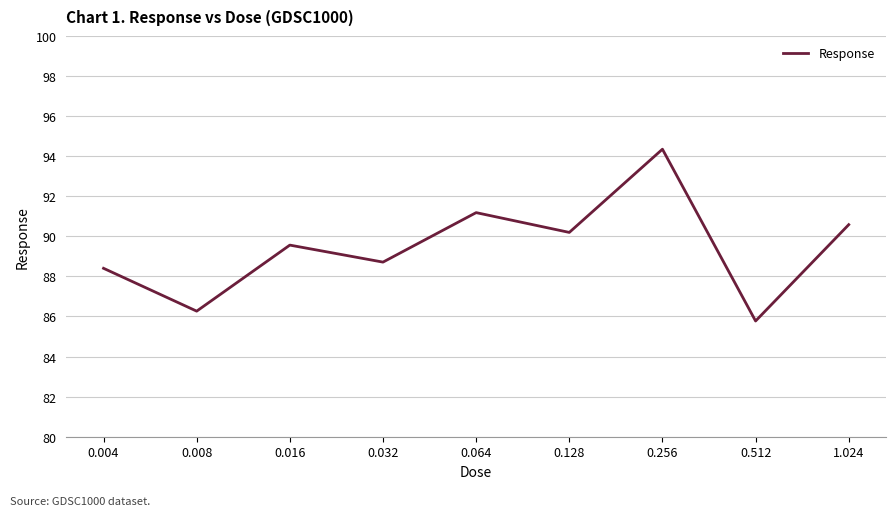

Is it true that the value at 0.512 is 85.8?

True